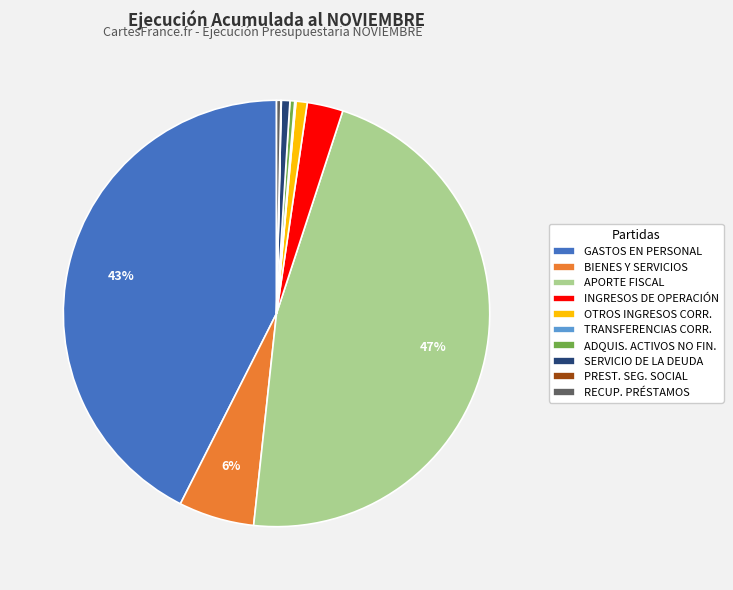

Does INGRESOS DE OPERACIÓN account for over 50% of the chart?

No